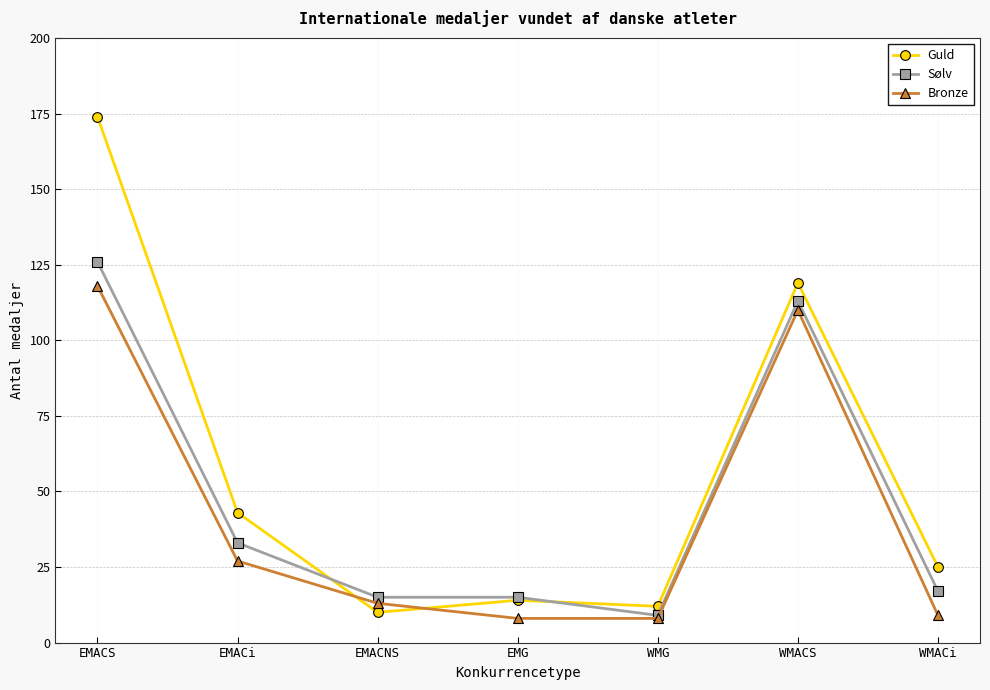

The Sølv series shows 9 at WMG. True or false?

True